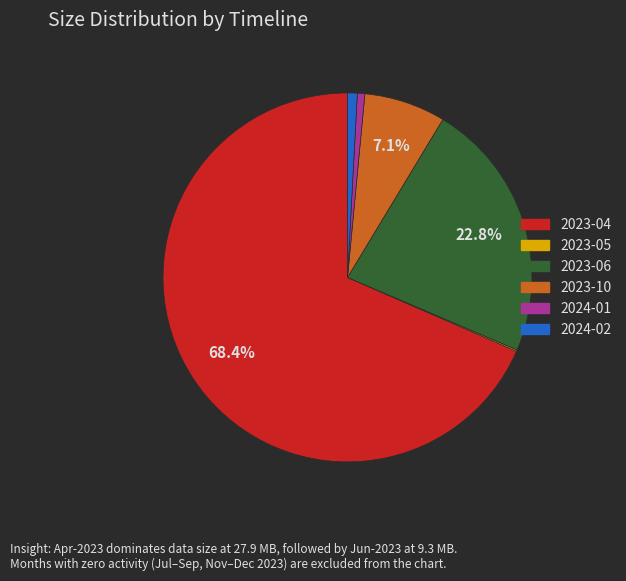

What percentage is the 2024-01 slice, to the nearest percent?

1%